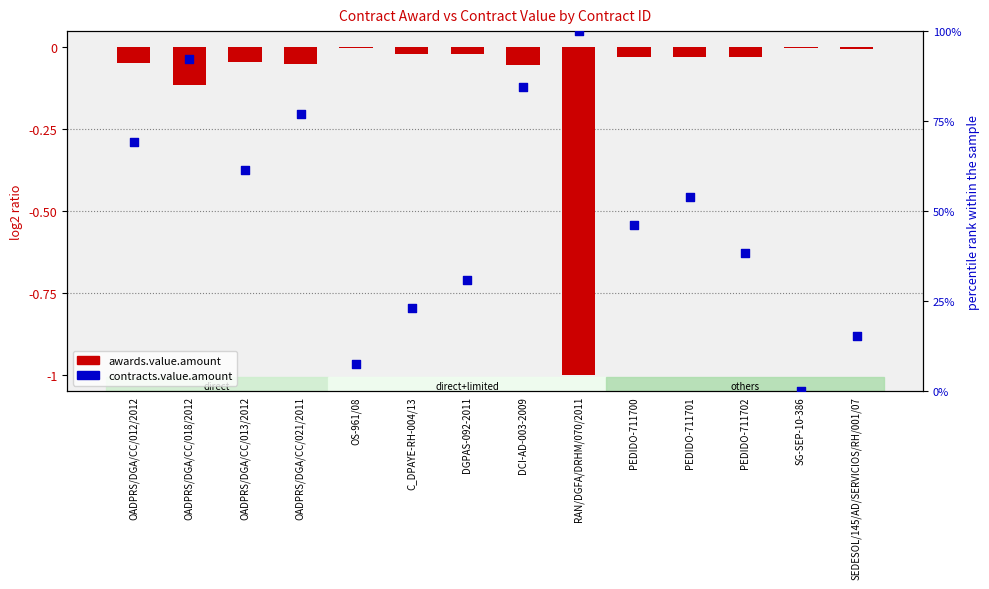

What is the total value across all series at DCI-AD-003-2009?

84.6